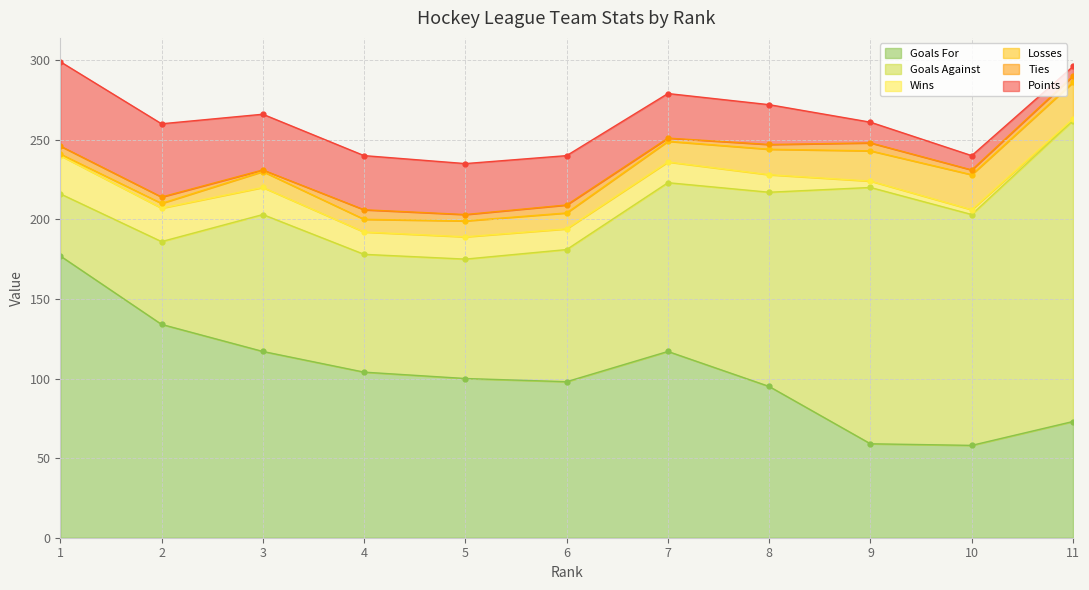

The Ties series shows 5 at 8. True or false?

False